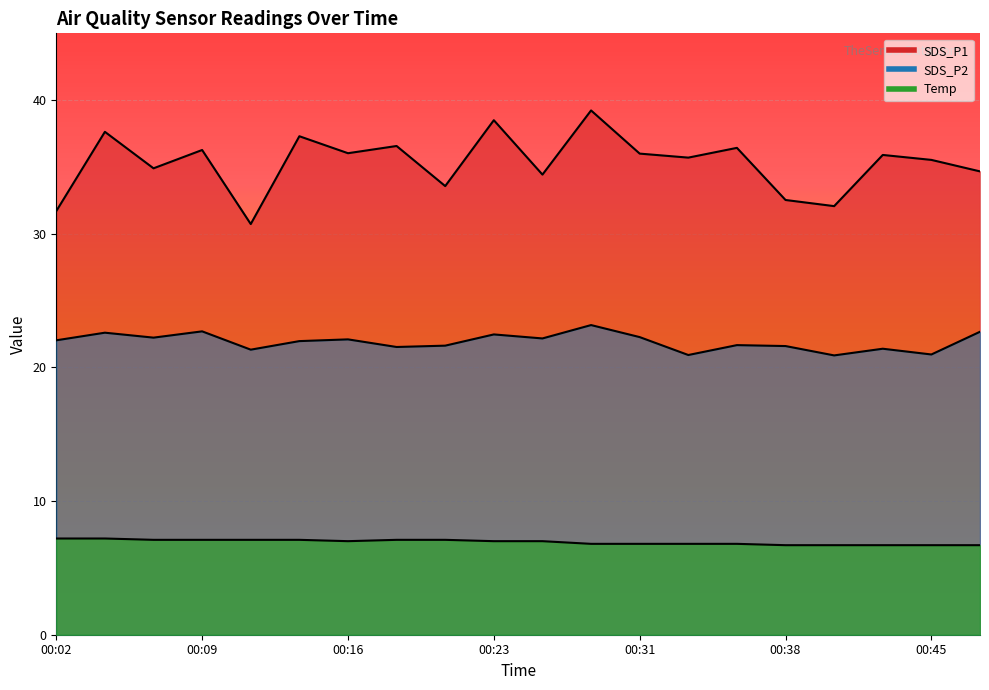

True or false: SDS_P2 and SDS_P1 intersect in this chart.

False